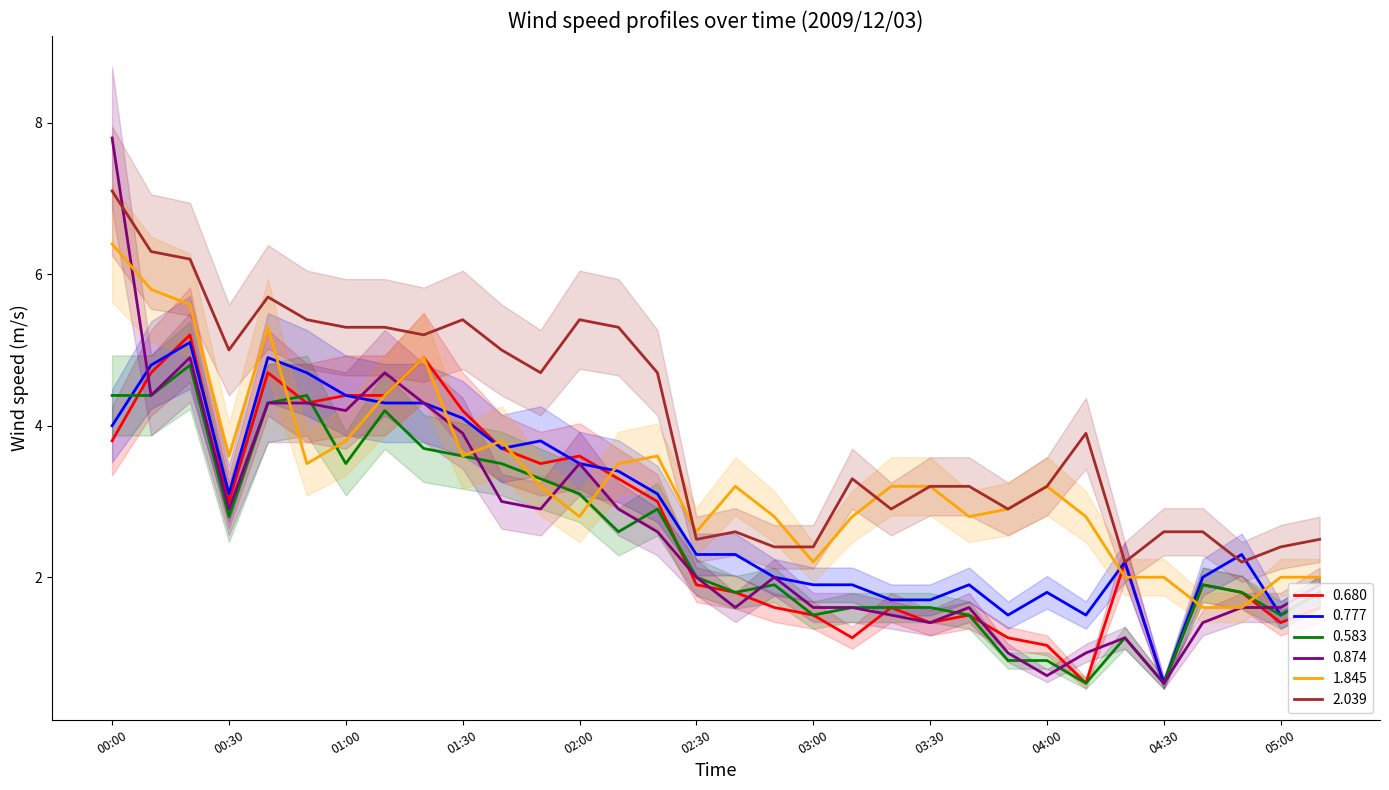

Does the chart display data point markers on the line(s)?

No